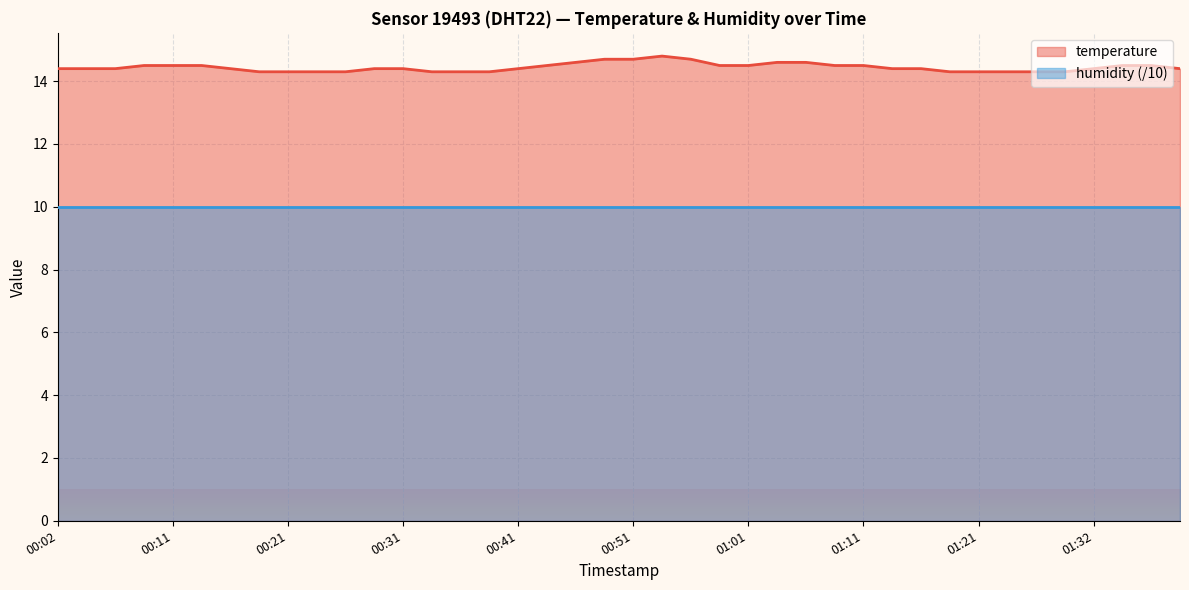

Does the chart display data point markers on the line(s)?

No